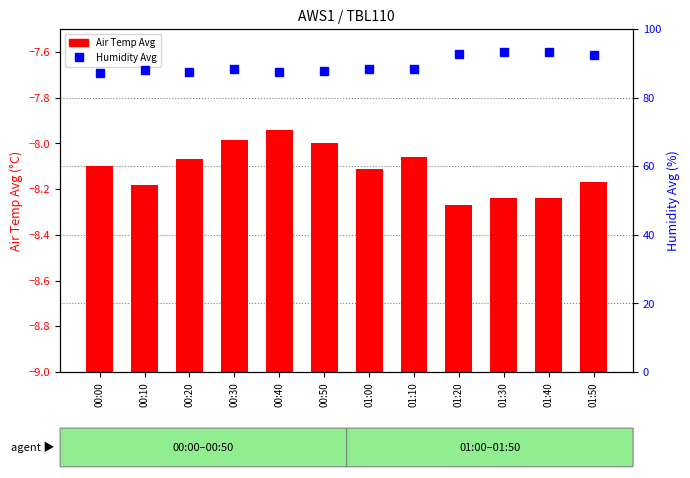

What are all the series names shown in the legend?

Air Temp Avg, Humidity Avg